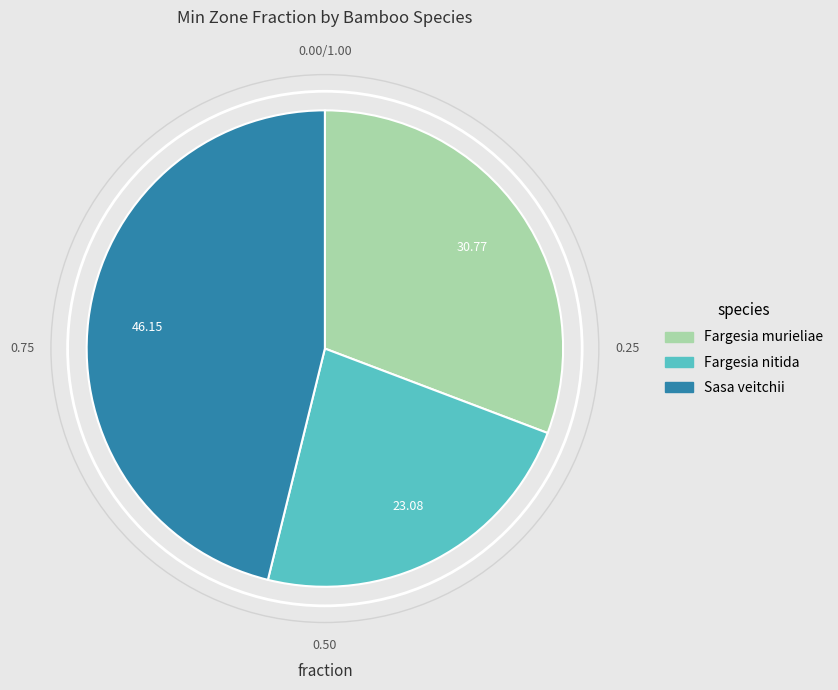

Is the sum of Sasa veitchii and Fargesia nitida greater than half?

Yes